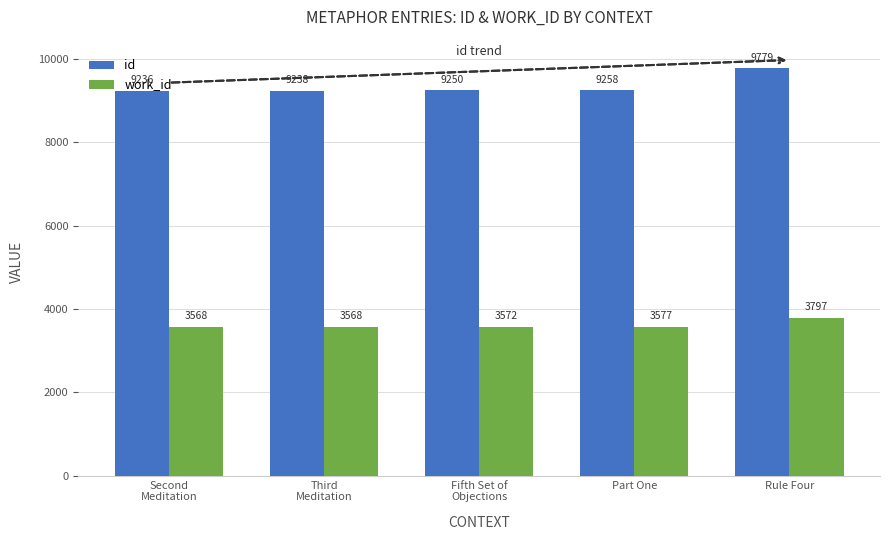

Is the value of work_id at Fifth Set of
Objections greater than the value of id at Part One?

No